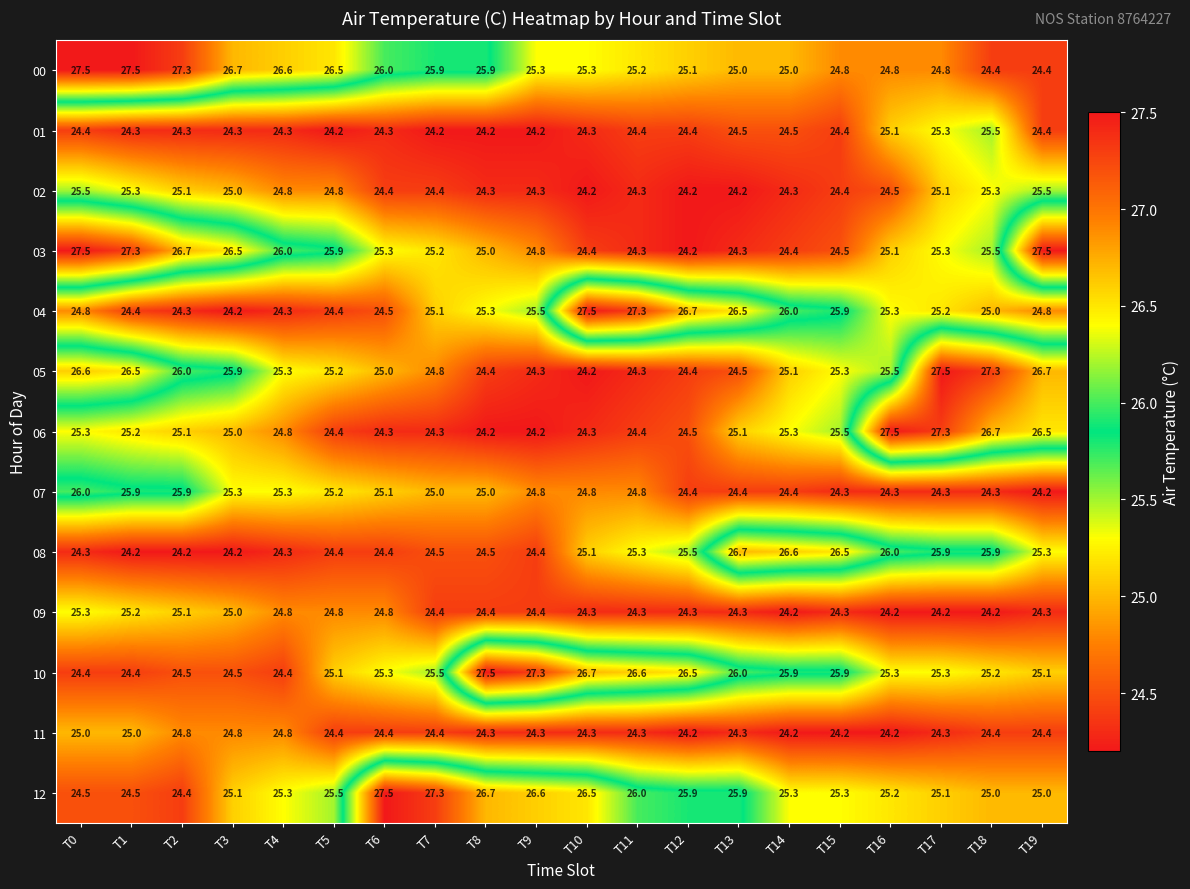

Which series changed the most between T16 and T19?

03